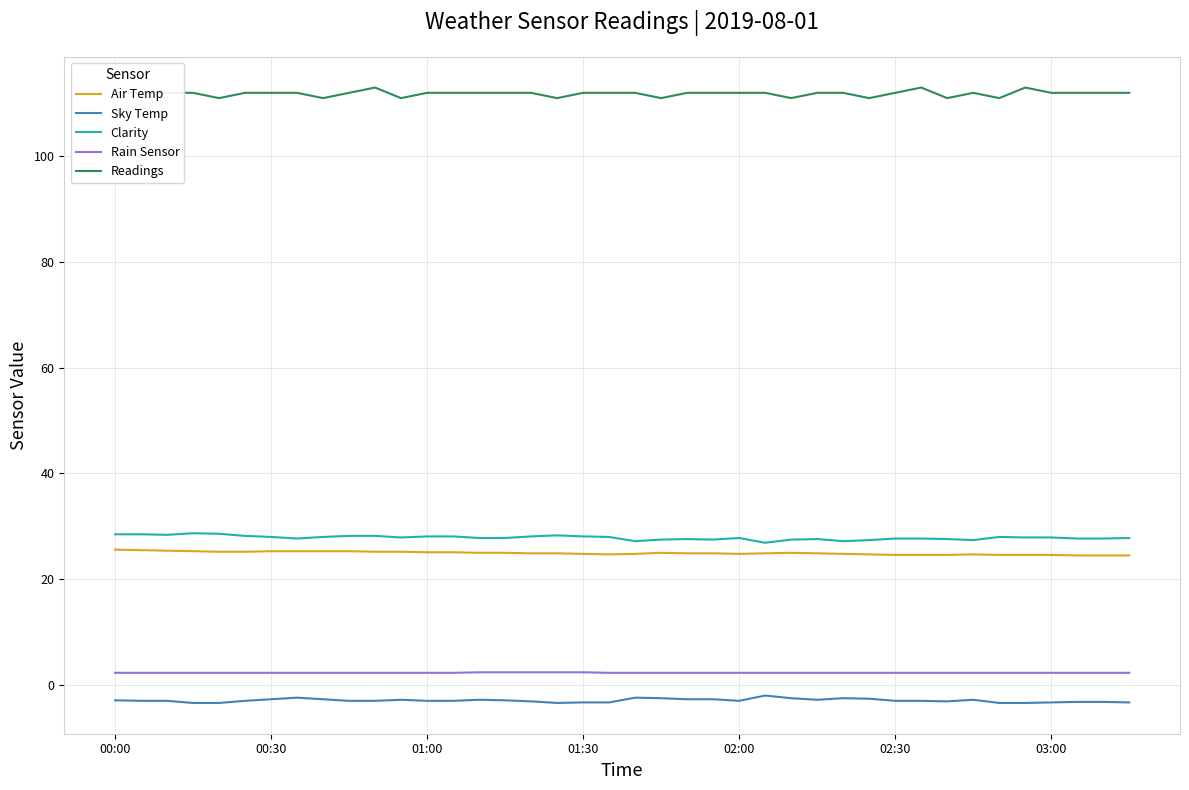

True or false: Readings and Clarity cross at least once.

False